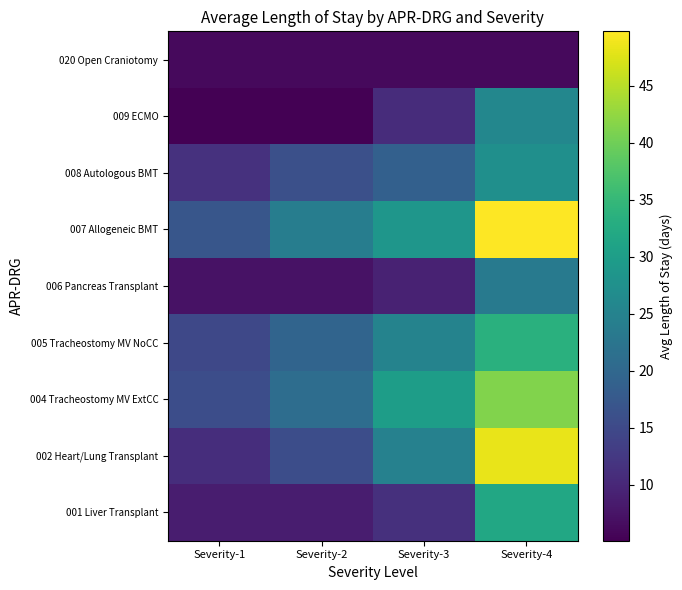

List the series in order of their peak value, highest first.

007 Allogeneic BMT, 002 Heart/Lung Transplant, 004 Tracheostomy MV ExtCC, 005 Tracheostomy MV NoCC, 001 Liver Transplant, 008 Autologous BMT, 009 ECMO, 006 Pancreas Transplant, 020 Open Craniotomy